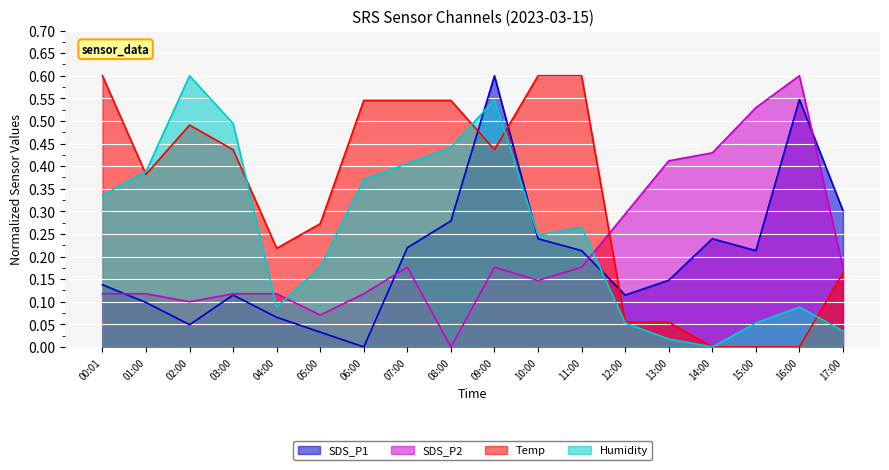

Which category has the highest value across all series?

09:00